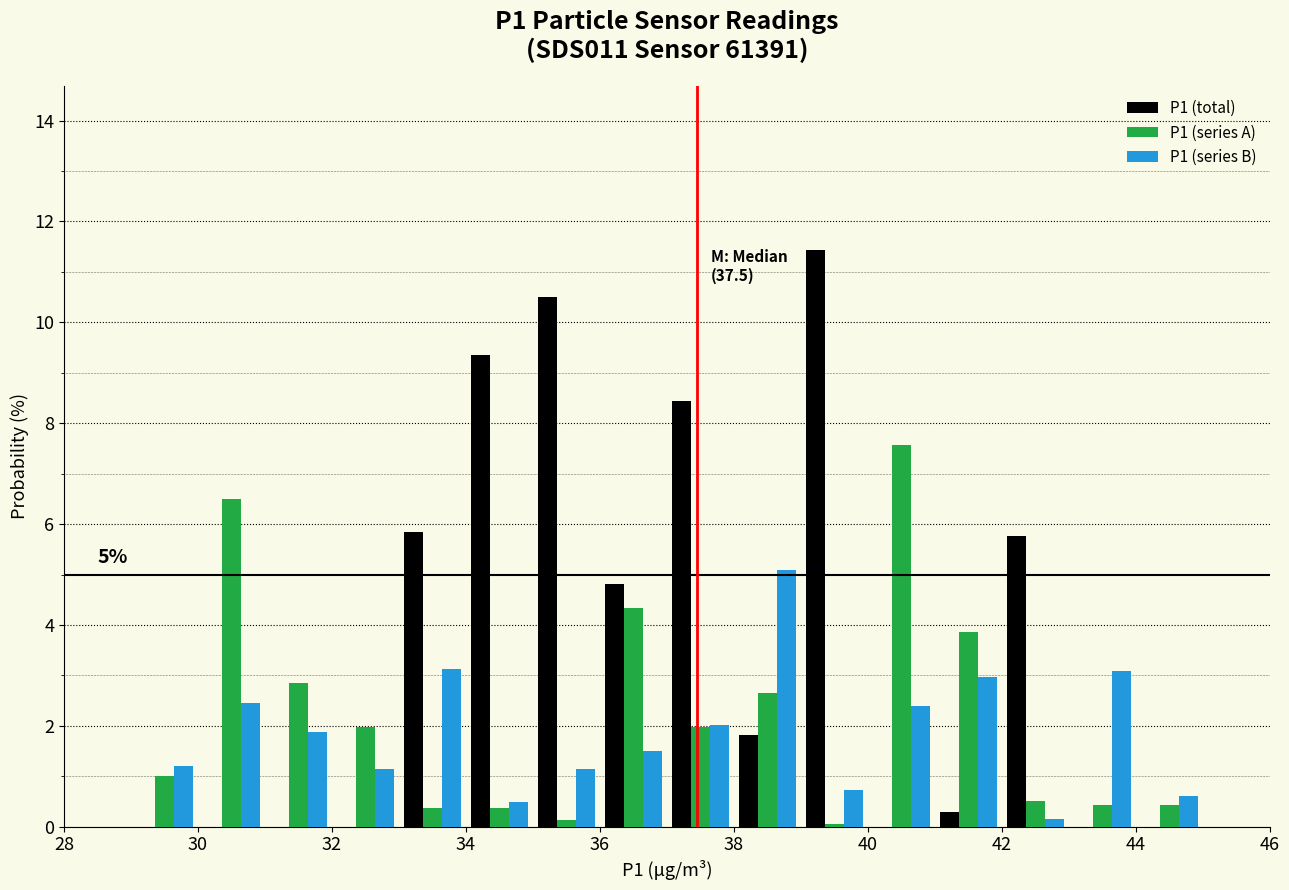

In the P1 (total) series, which range on the x-axis has the tallest bar?

39 to 40